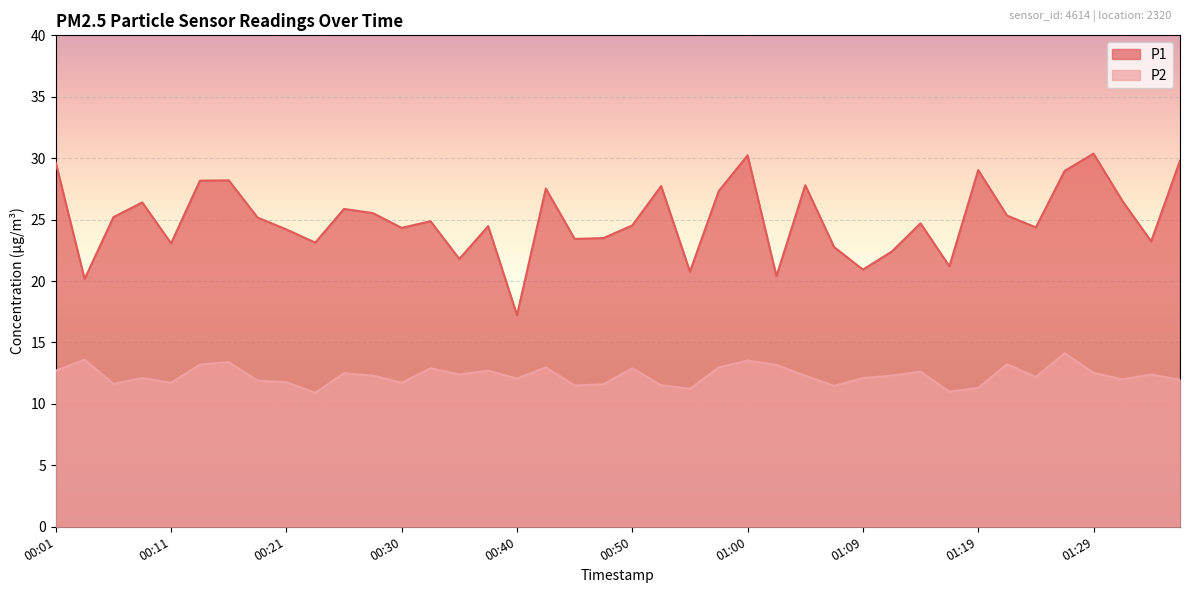

What is the label of the 37th point from the left?

01:29